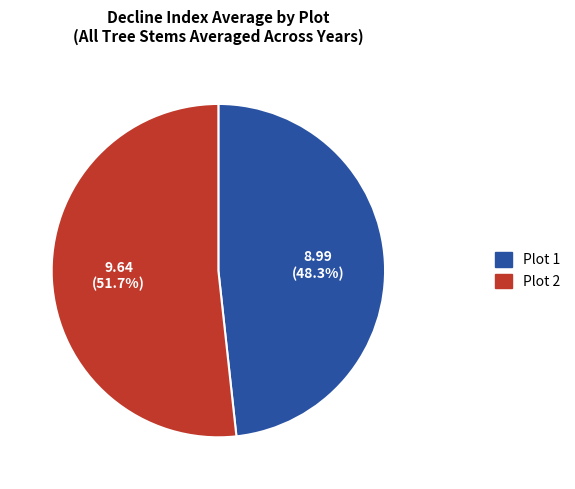

Does any single category account for the majority?

Yes